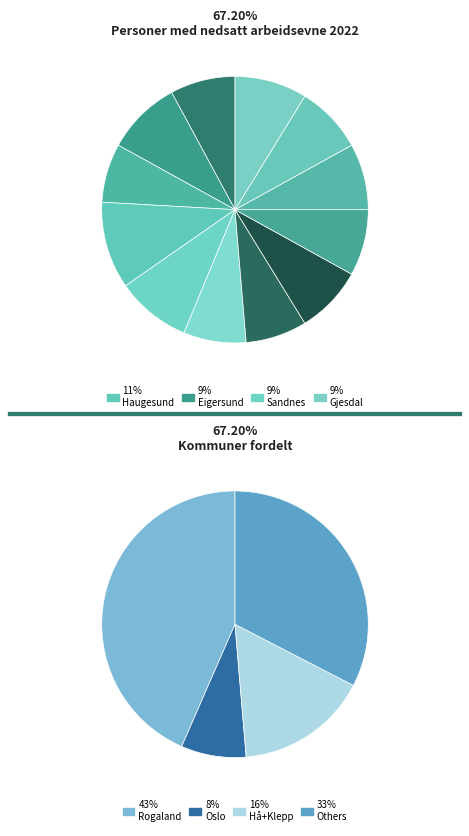

Is it true that Gjesdal is 21% of the pie?

False